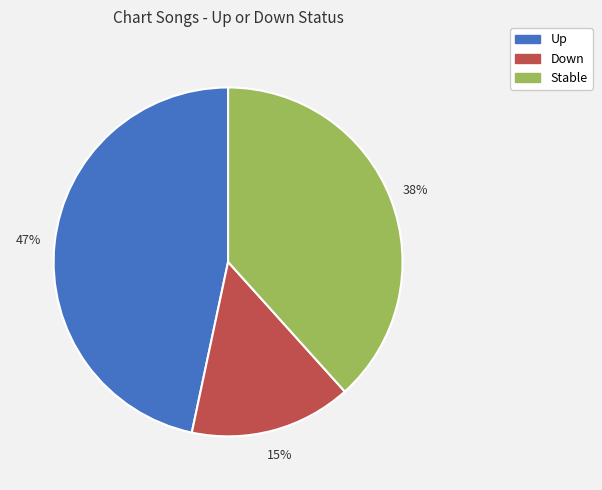

The Down slice represents 15% of the pie. True or false?

True